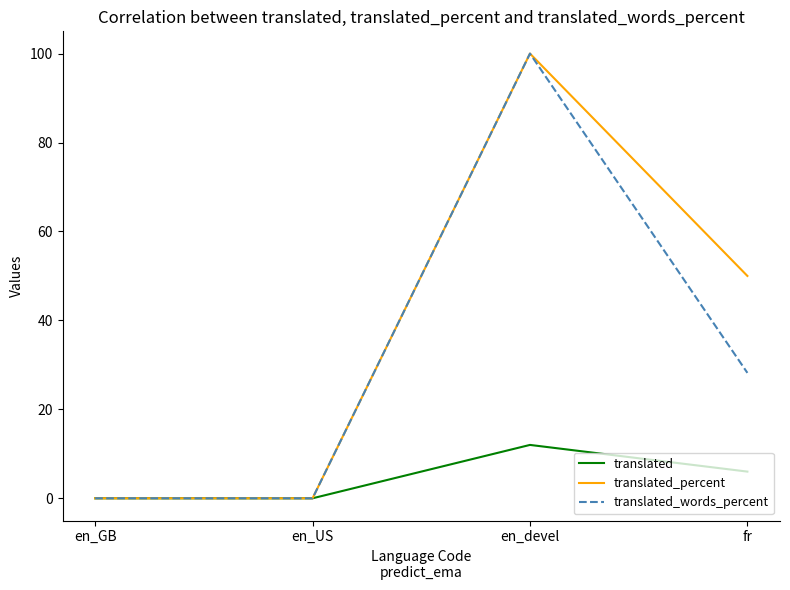

Does the chart display data point markers on the line(s)?

No